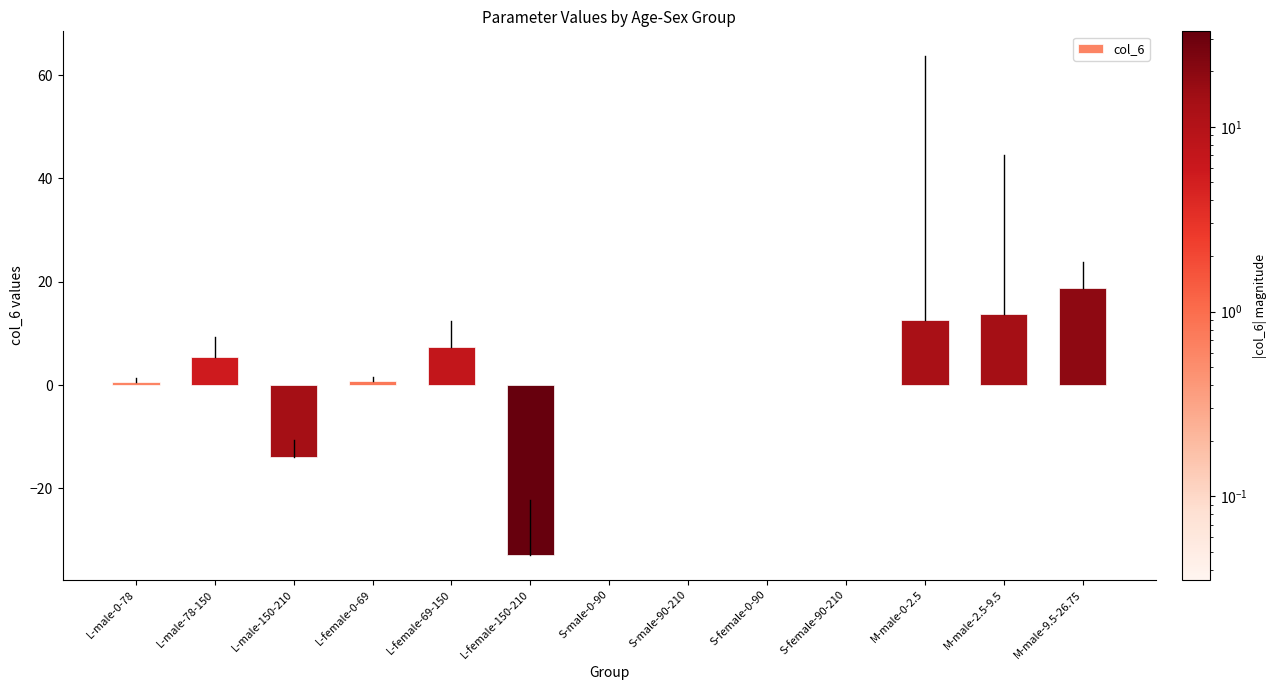

Is it true that the value at M-male-9.5-26.75 is 25.2?

False